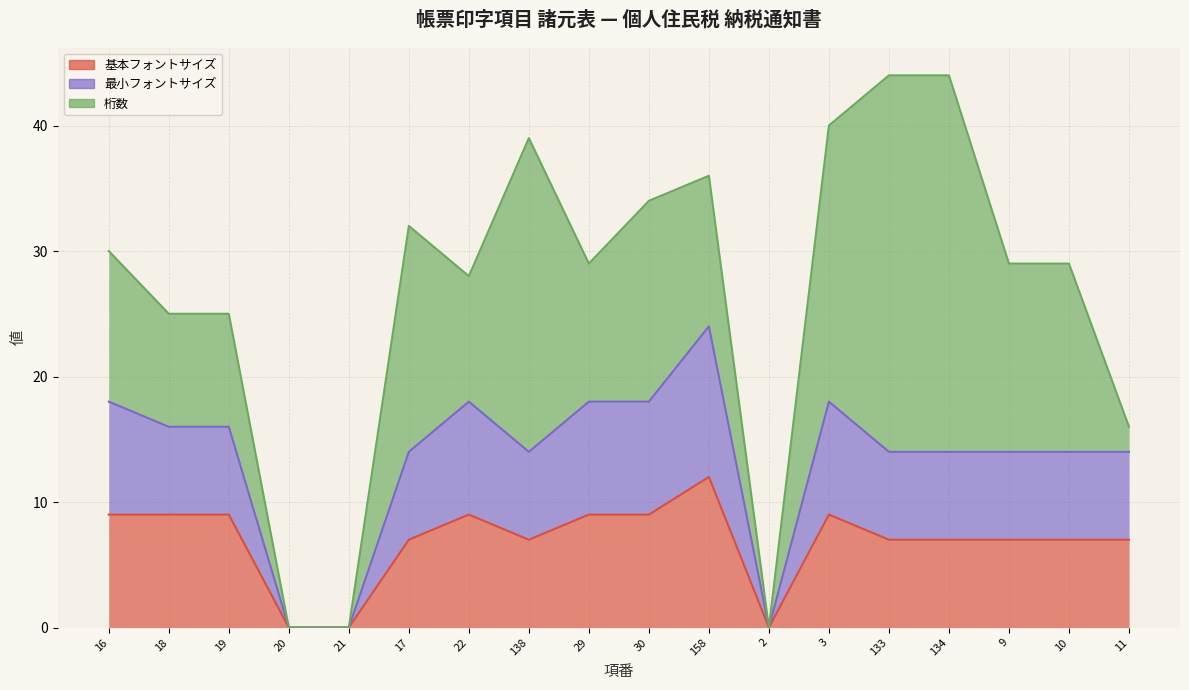

What is the average value of the 基本フォントサイズ series?

7